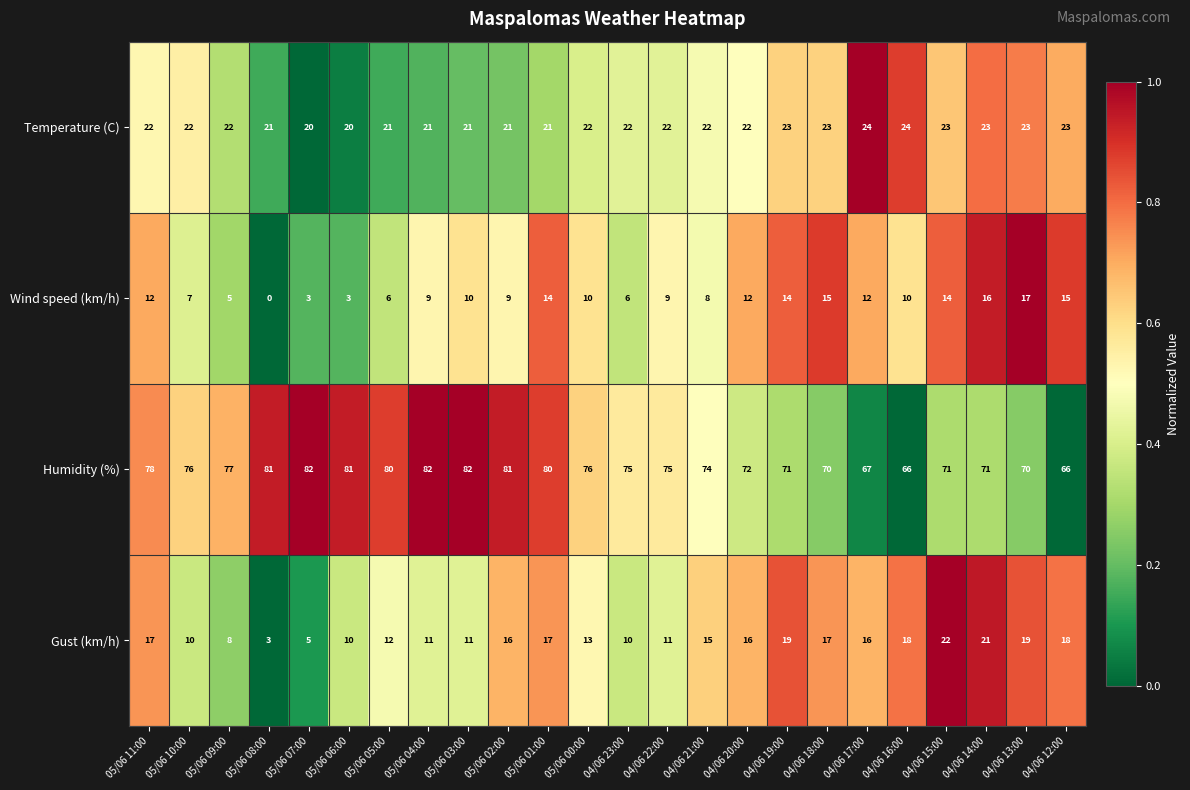

True or false: Gust (km/h) has a value of 10 at 04/06 12:00.

False